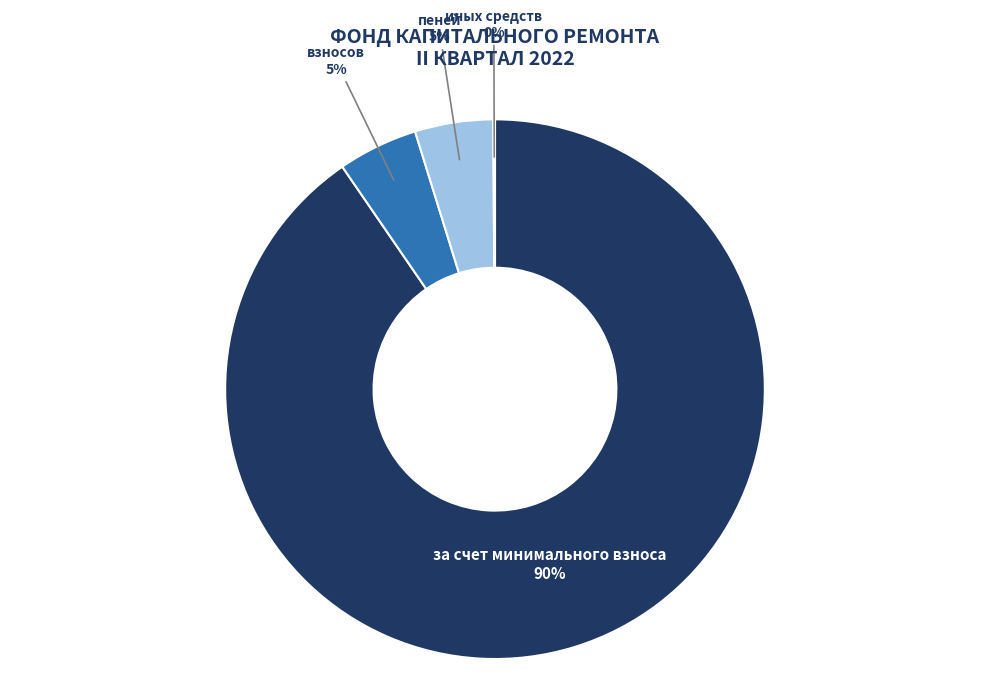

Is there any slice that represents more than half of the pie?

Yes